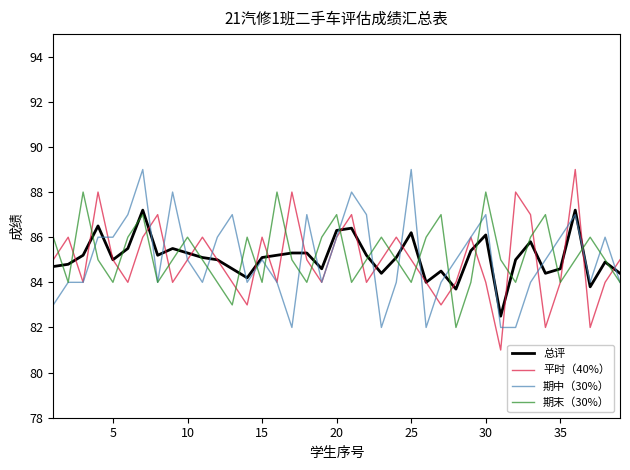

What is the minimum value for 期中（30%）?

82.0